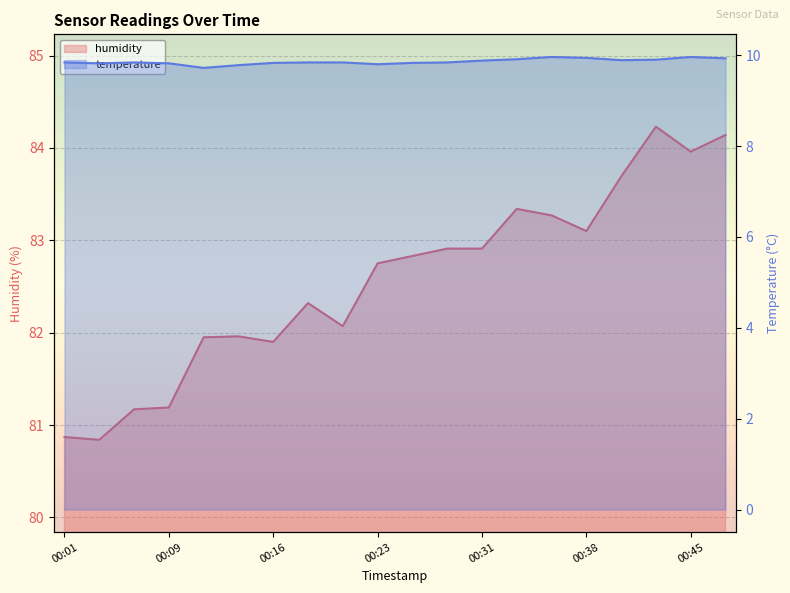

Which label corresponds to the largest value in the chart?

00:43